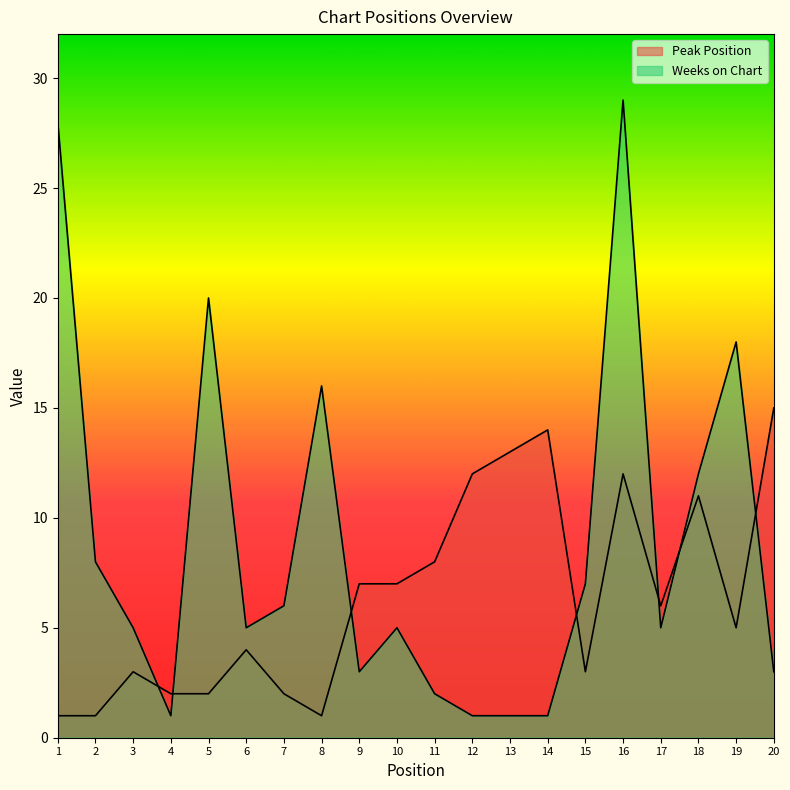

Is it true that Peak Position equals 2 at 1?

False